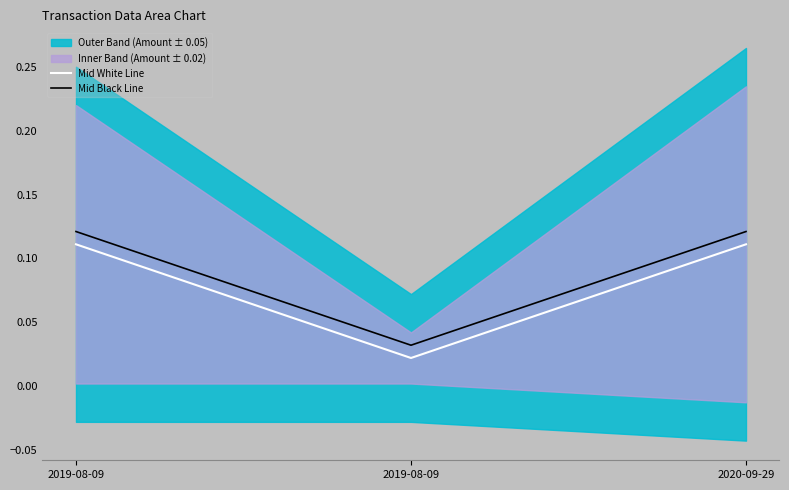

Which series has the widest spread of values?

Mid White Line